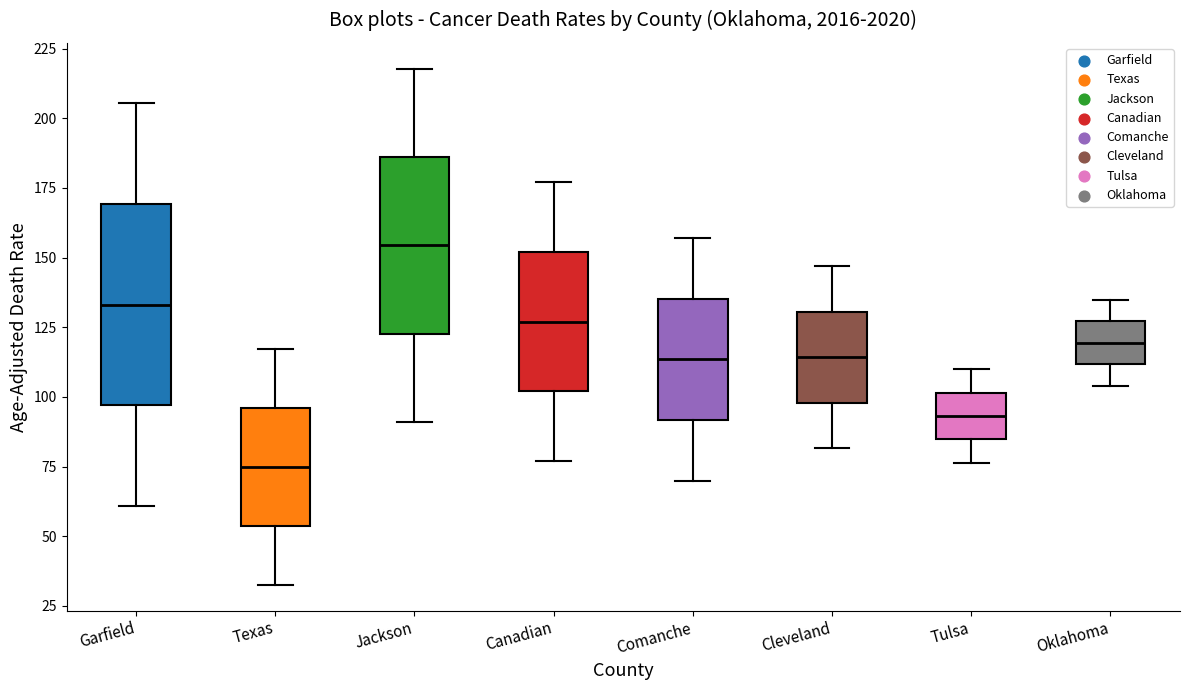

Reading left to right, read every box against the y-axis: the position of its median line, the range the box covers, and the ends of its whiskers. The values are not printed on the chart, so give them approximately, as read against the axis.

Garfield: median 135, box 95 to 170, whiskers 60 to 205
Texas: median 75, box 55 to 95, whiskers 35 to 115
Jackson: median 155, box 125 to 185, whiskers 90 to 220
Canadian: median 125, box 100 to 150, whiskers 75 to 175
Comanche: median 115, box 90 to 135, whiskers 70 to 155
Cleveland: median 115, box 100 to 130, whiskers 80 to 145
Tulsa: median 95, box 85 to 100, whiskers 75 to 110
Oklahoma: median 120, box 110 to 125, whiskers 105 to 135